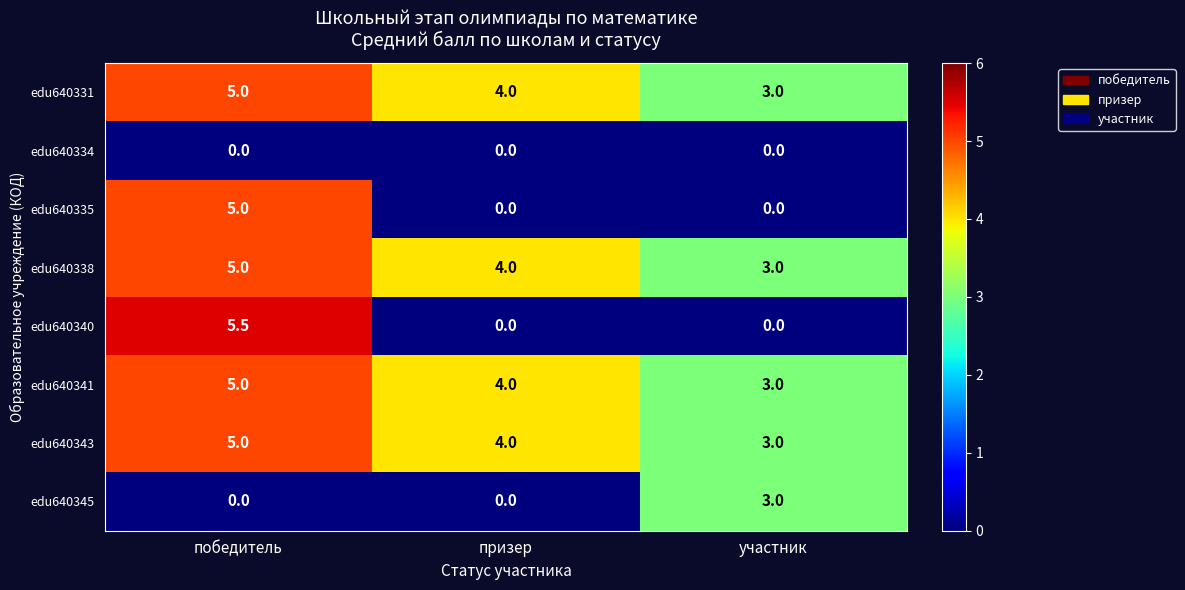

List the labels in order of edu640341 value, smallest first.

участник, призер, победитель